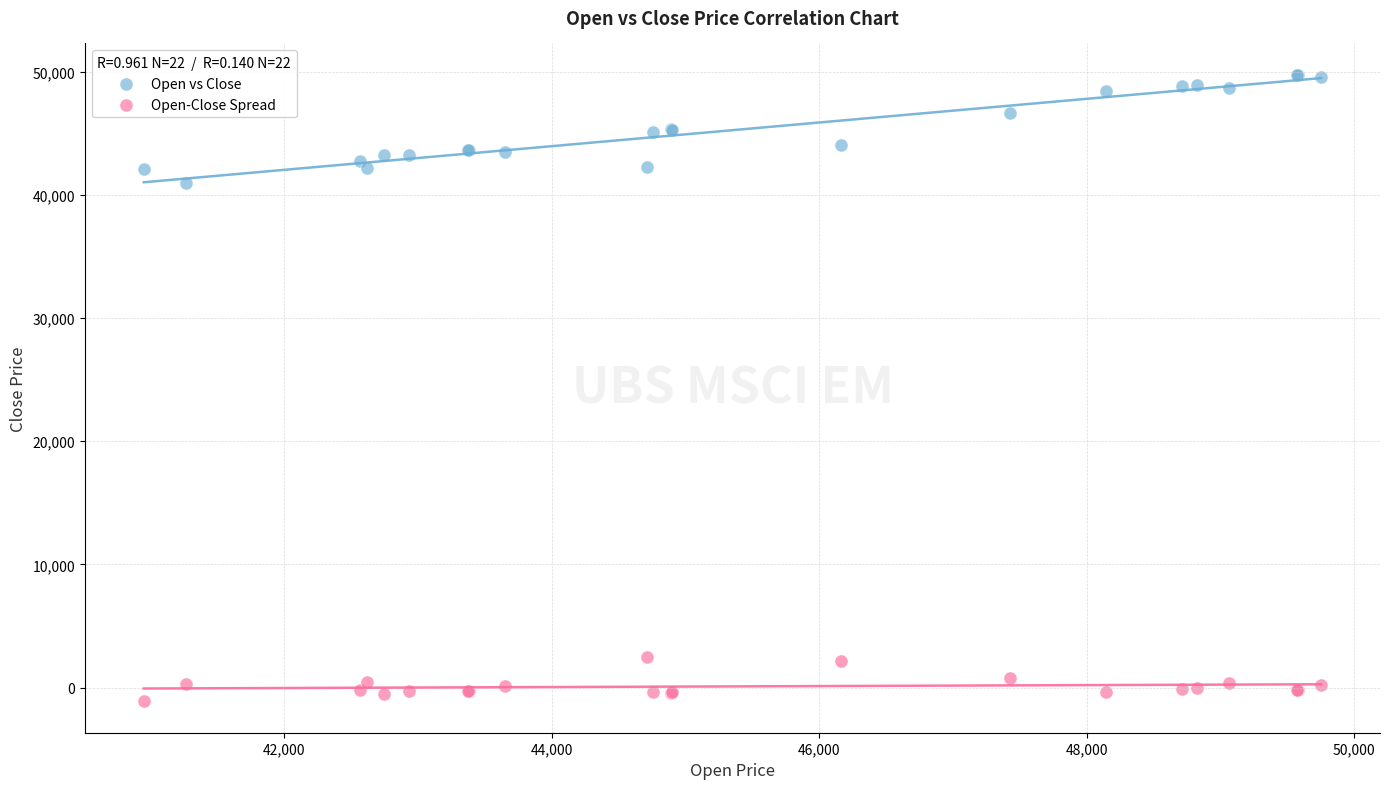

Across all series, what Y value is closest to 24315?

40931